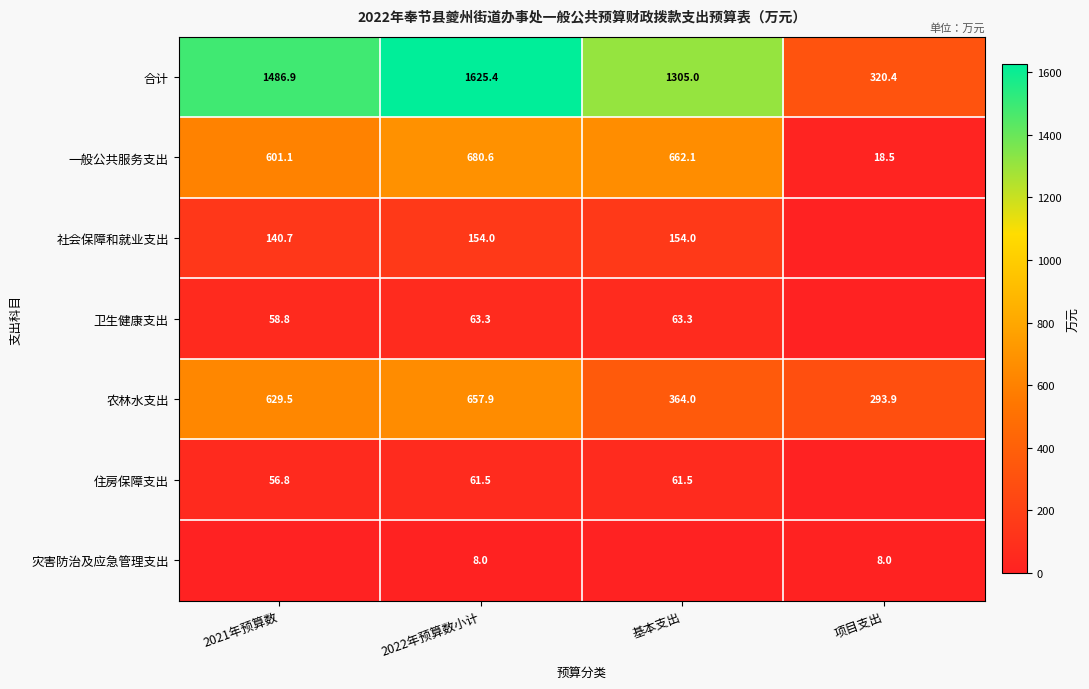

How many data points in 农林水支出 are less than 629?

2